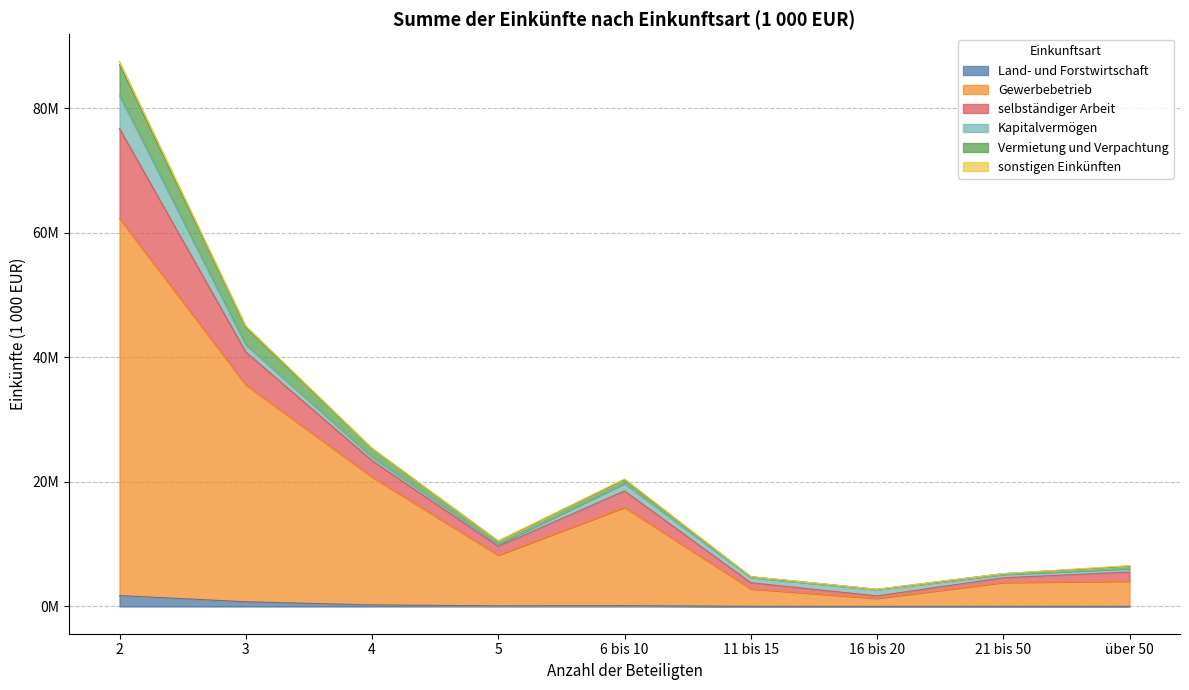

At how many categories does at least one series exceed 73722108?

1